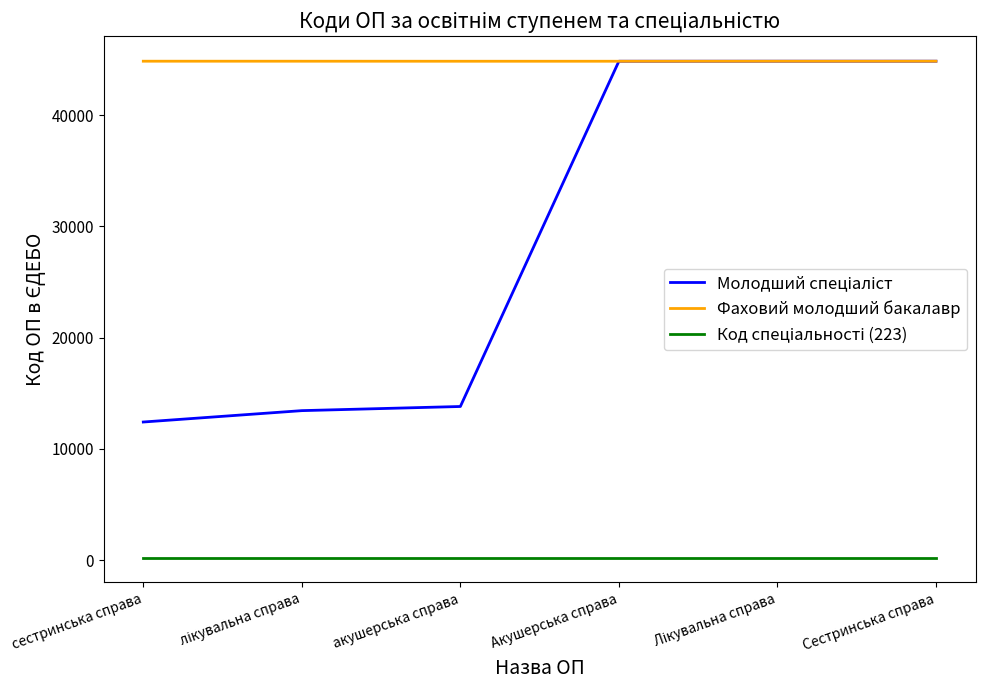

What is the minimum value for Фаховий молодший бакалавр?

44831